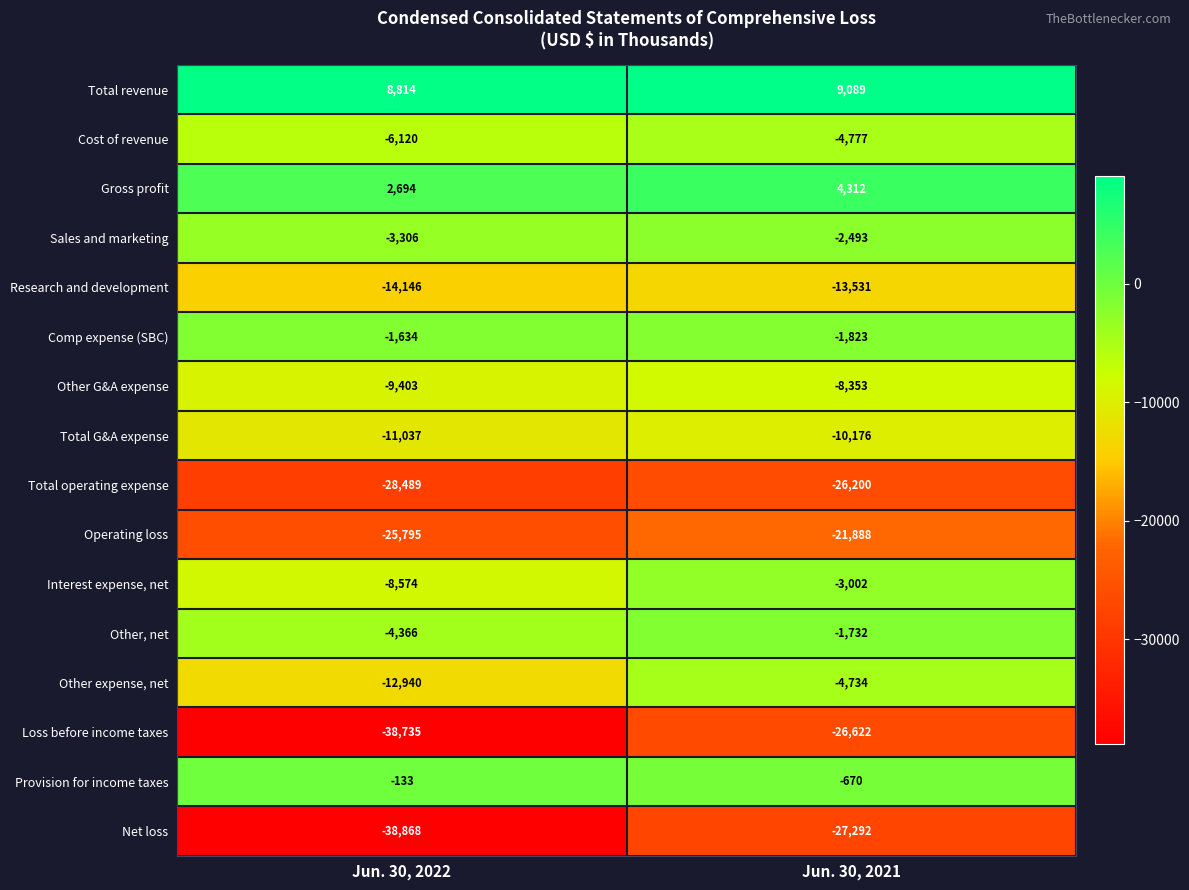

Which series has the widest spread of values?

Loss before income taxes